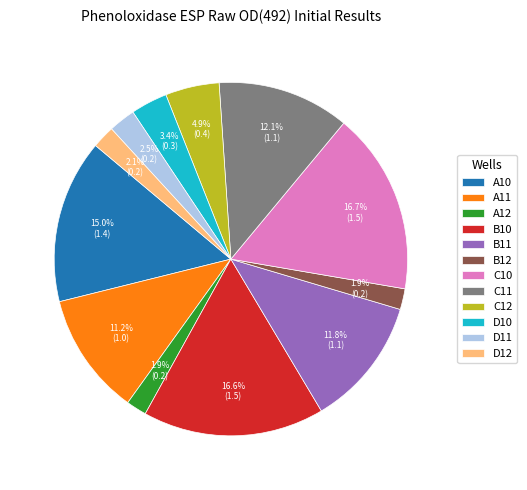

To the nearest percent, what is the difference between the largest and smallest slice percentages?

15%